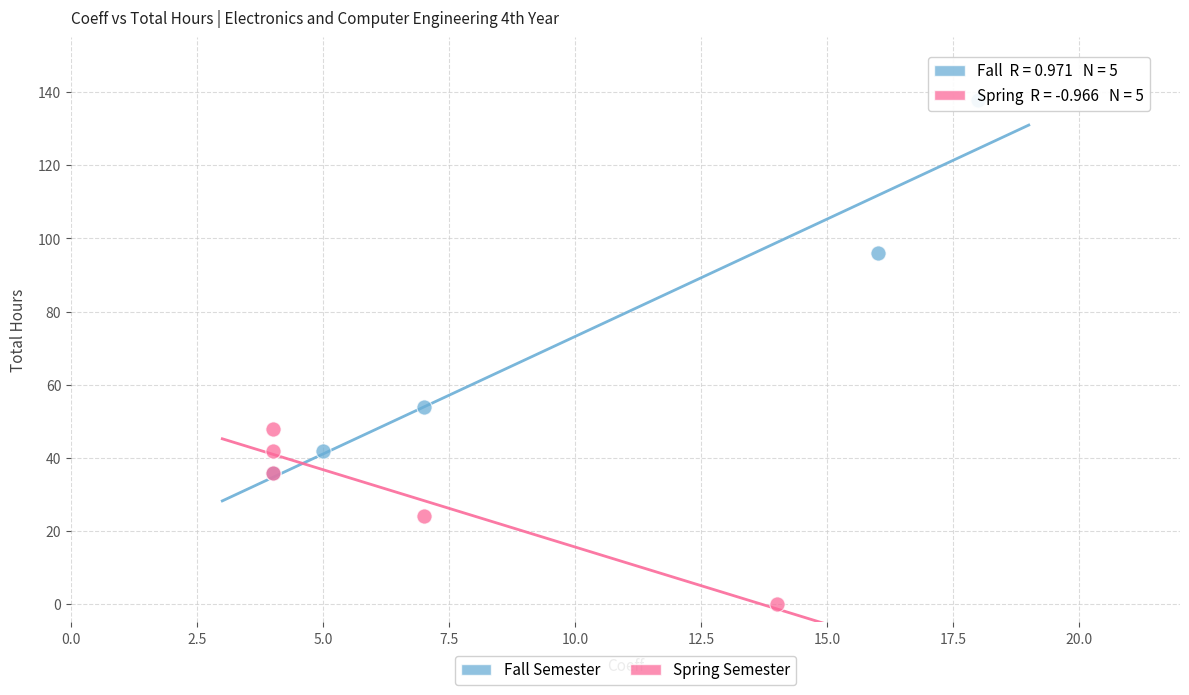

Which series has the widest spread of Y values?

Fall Semester